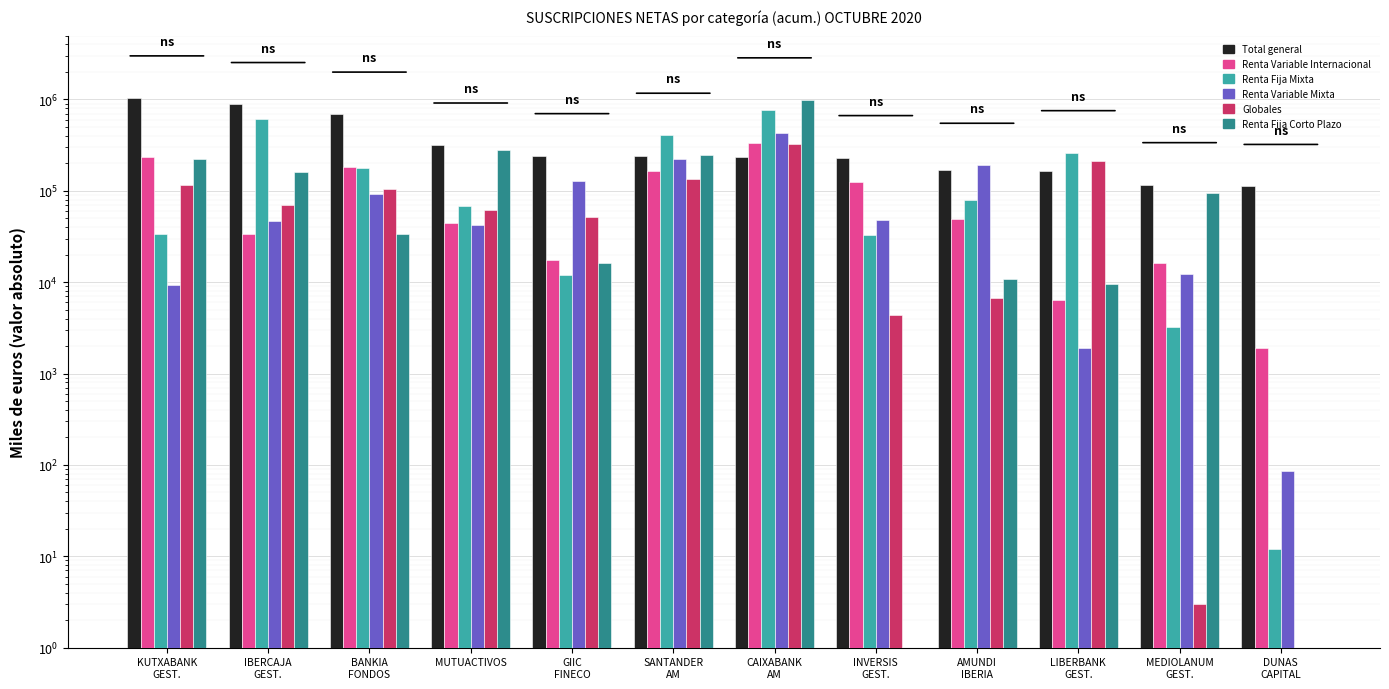

Reading right to left, transcribe all the data shown in this chart.

Total general: 112041	117192	166833	170983	231729	231814	240334	243465	318269	693681	882575	1043777
Renta Variable Internacional: 1891	16038	6391	49030	123887	336241	164590	17638	44801	180551	33810	236053
Renta Fija Mixta: 12	3259	262424	79051	32822	761589	407318	12104	67816	175900	609154	33462
Renta Variable Mixta: 85	12187	1888	191046	47901	427374	223046	126749	42796	93203	46936	9429
Globales: 1	3	210768	6711	4337	326128	133235	51409	62042	104961	69270	114688
Renta Fija Corto Plazo: 1	95692	9472	10933	1	993394	248221	16310	277759	33915	162010	222630